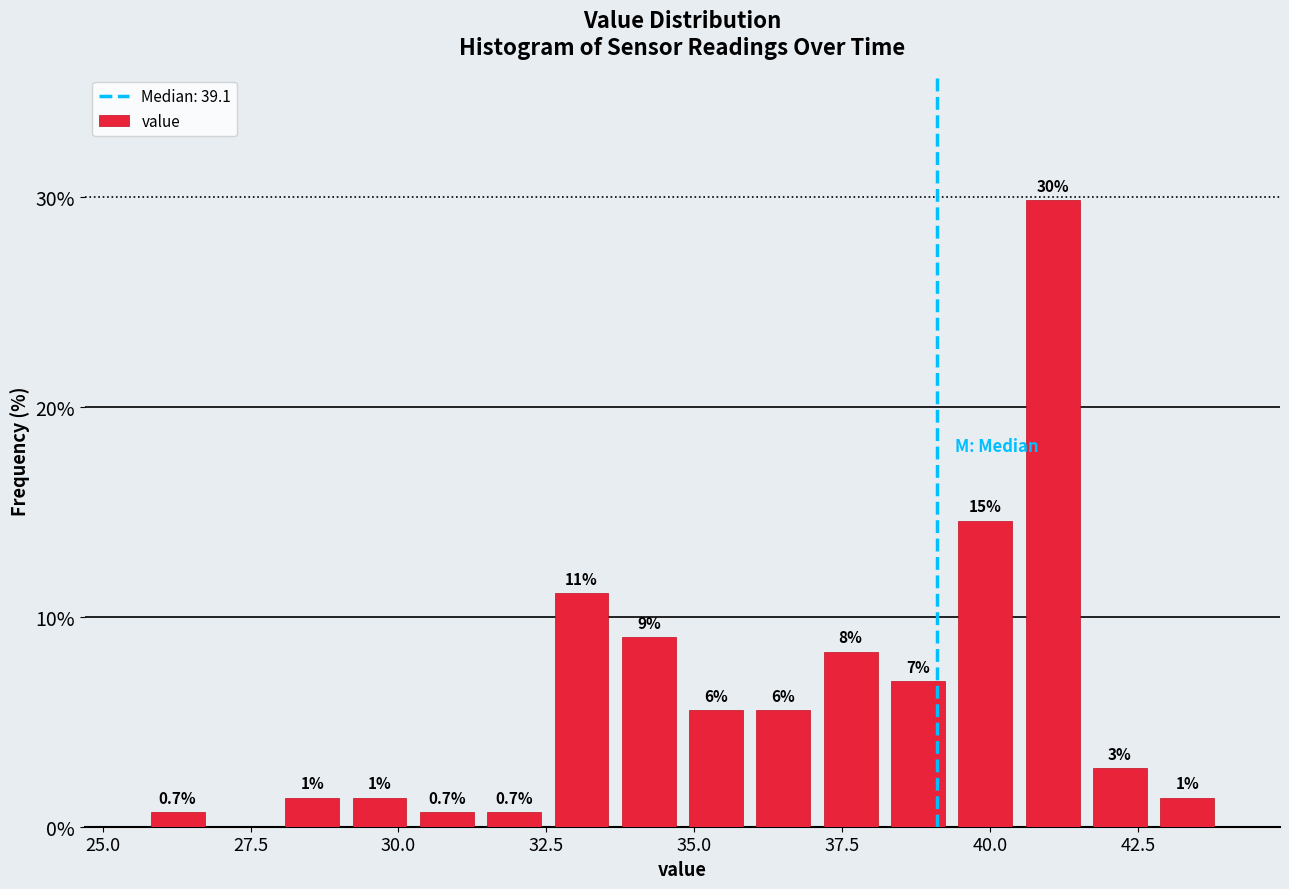

Read against the x-axis, roughly where is the centre of the tallest bar?

41.0